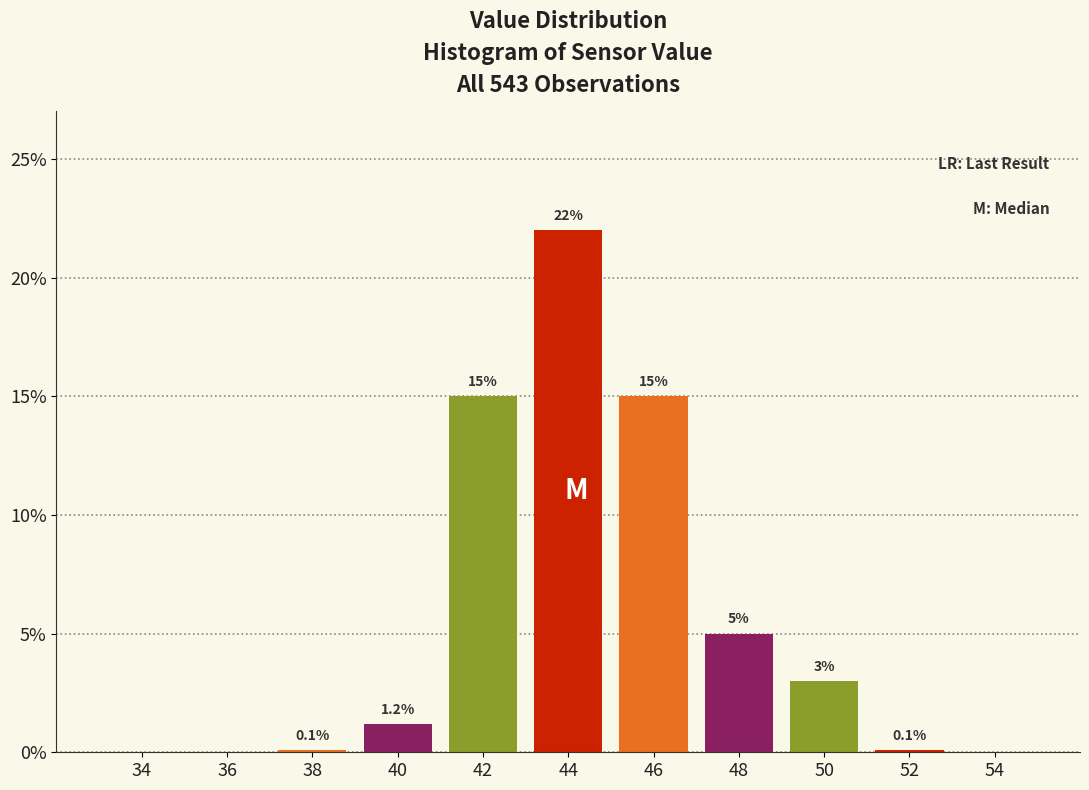

Reading left to right, transcribe all the data shown in this chart.

34=0.0	36=0.0	38=0.1	40=1.2	42=15.0	44=22.0	46=15.0	48=5.0	50=3.0	52=0.1	54=0.0